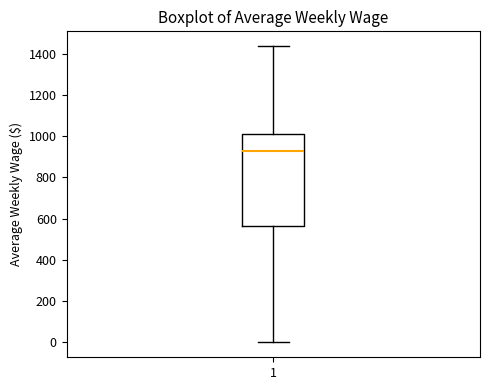

Transcribe this box plot: give where the median line is, the range the box spans, and where the two whiskers end, as read against the y-axis. The values are not printed on the chart, so give them approximately, as read against the axis.

median 920, box 560 to 1000, whiskers 0 to 1440